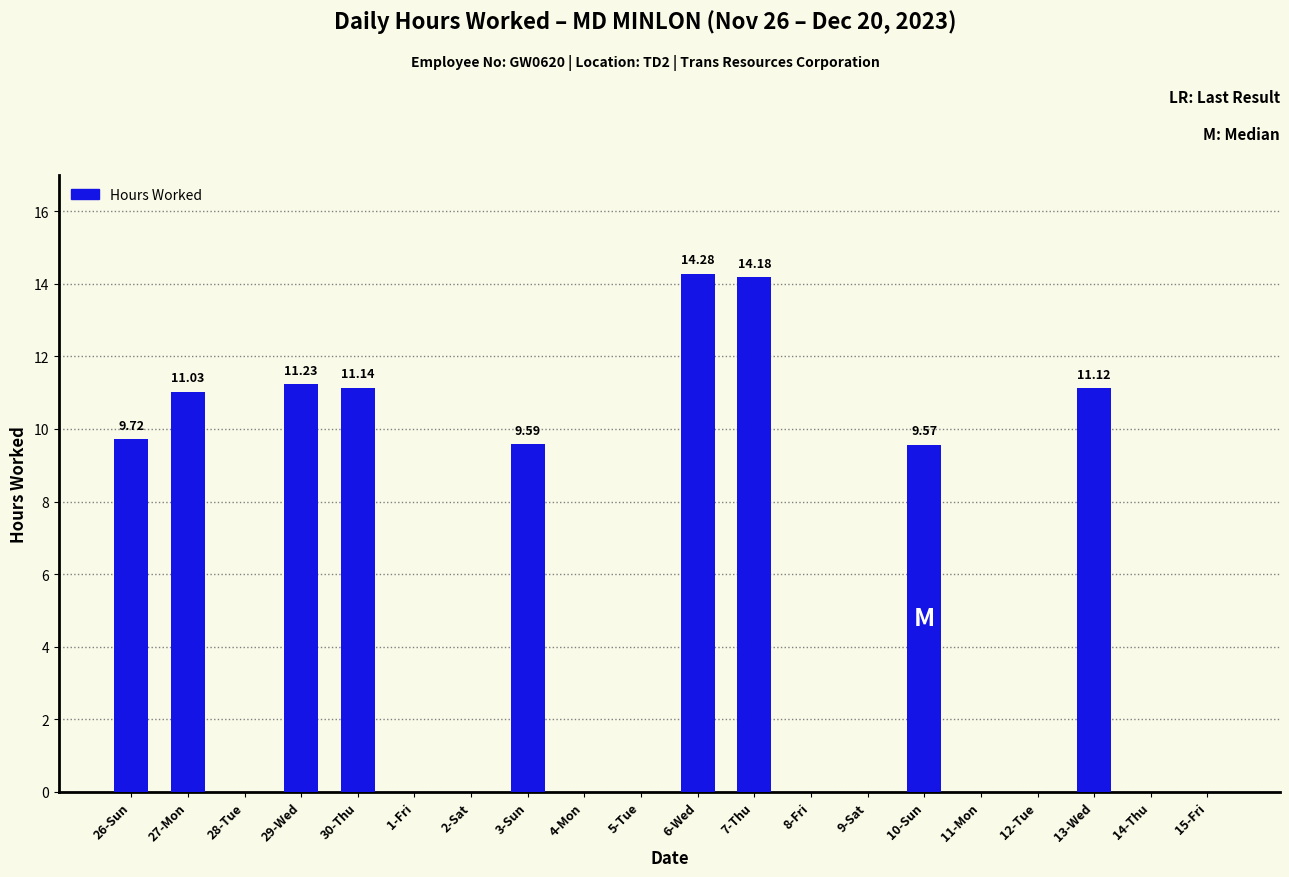

The chart shows a value of 4.9 at 30-Thu. True or false?

False